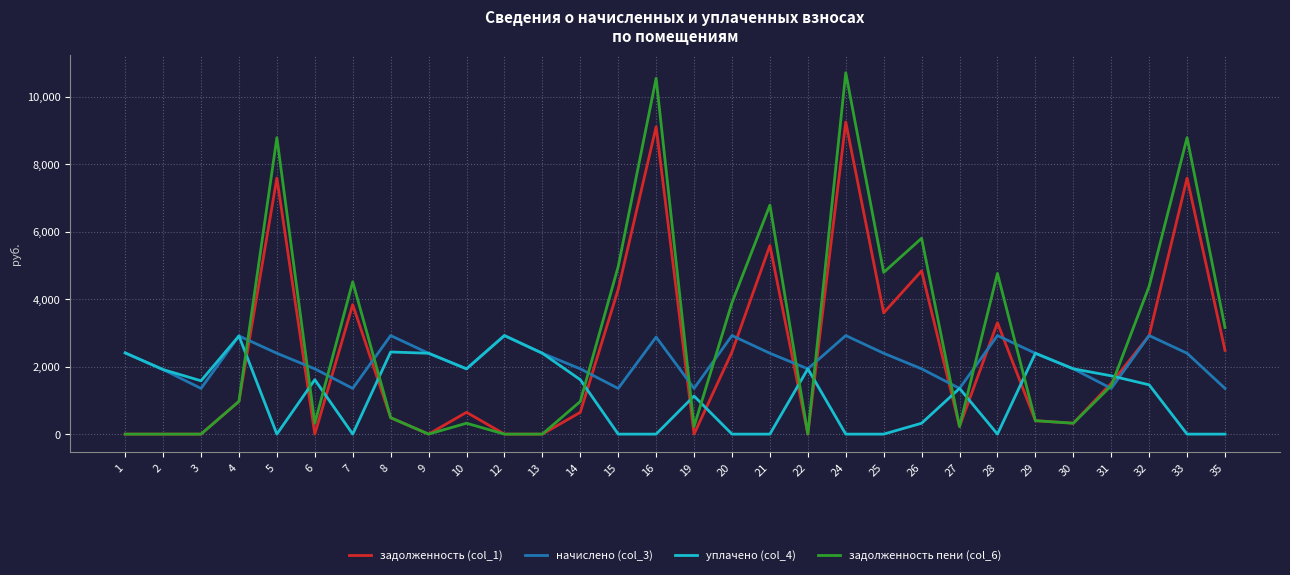

Which series has the largest total across all categories?

задолженность пени (col_6)